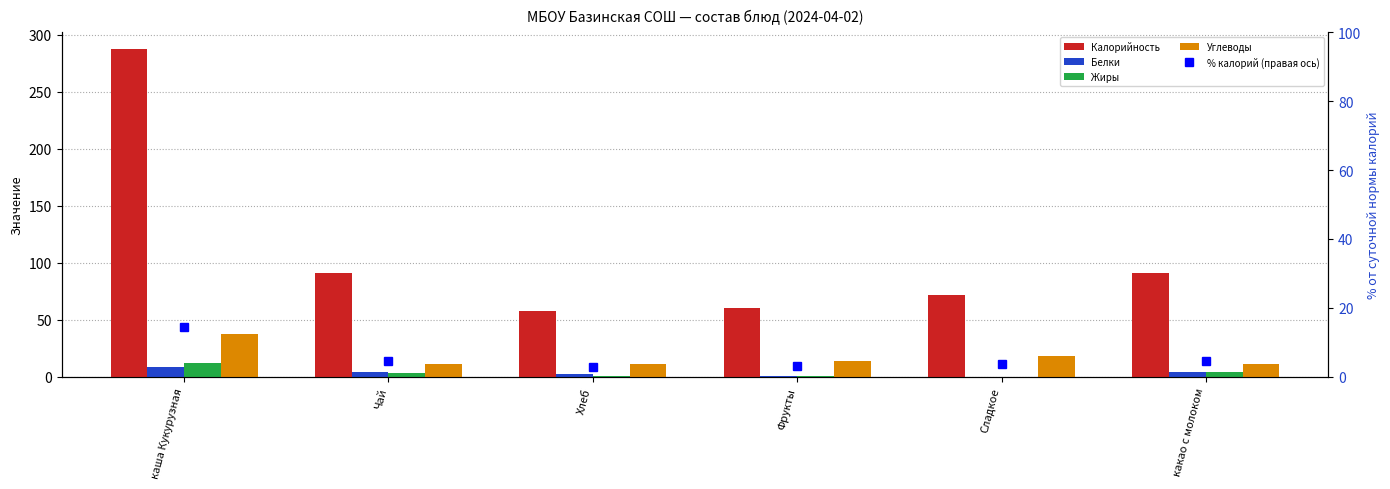

What is the maximum value shown in the chart?

288.0